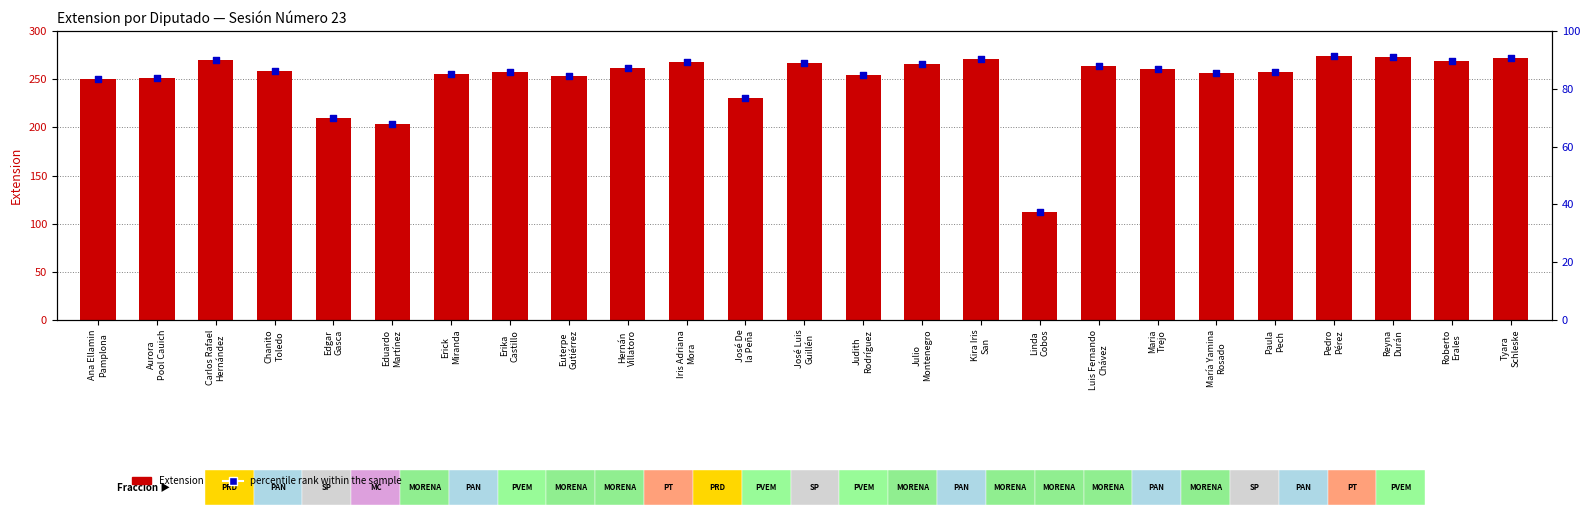

Is the value of Extension at María Yamina
Rosado greater than the value of percentile rank within the sample at Erika
Castillo?

Yes